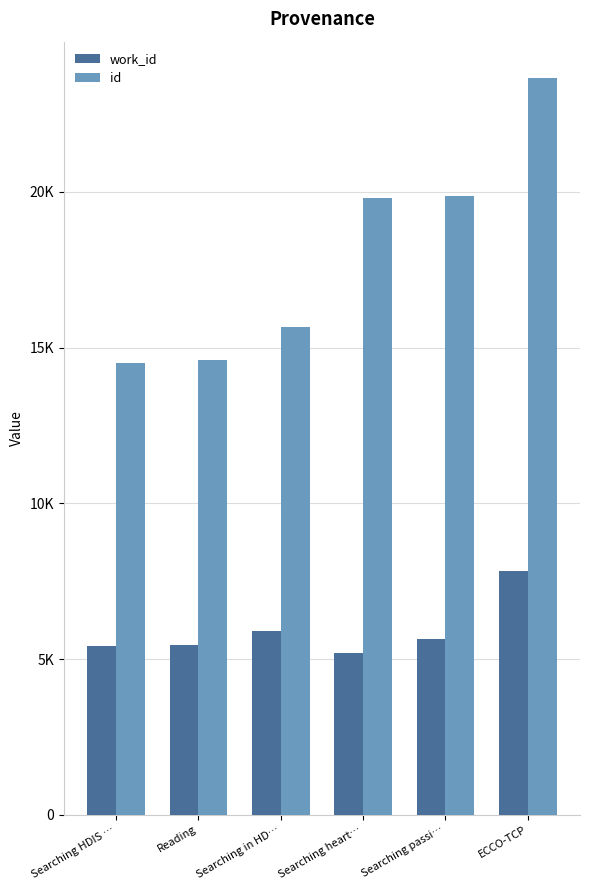

What value does the work_id series have at Searching passi…, to the nearest 50?

5650